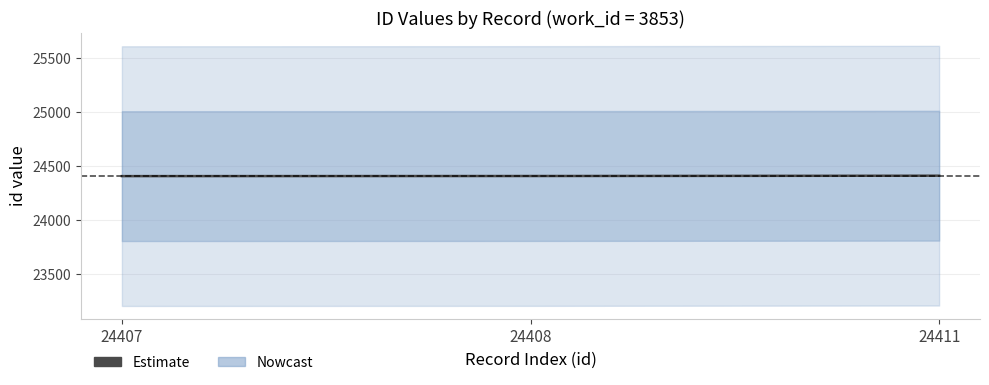

At which label does the data first exceed 24408?

24411